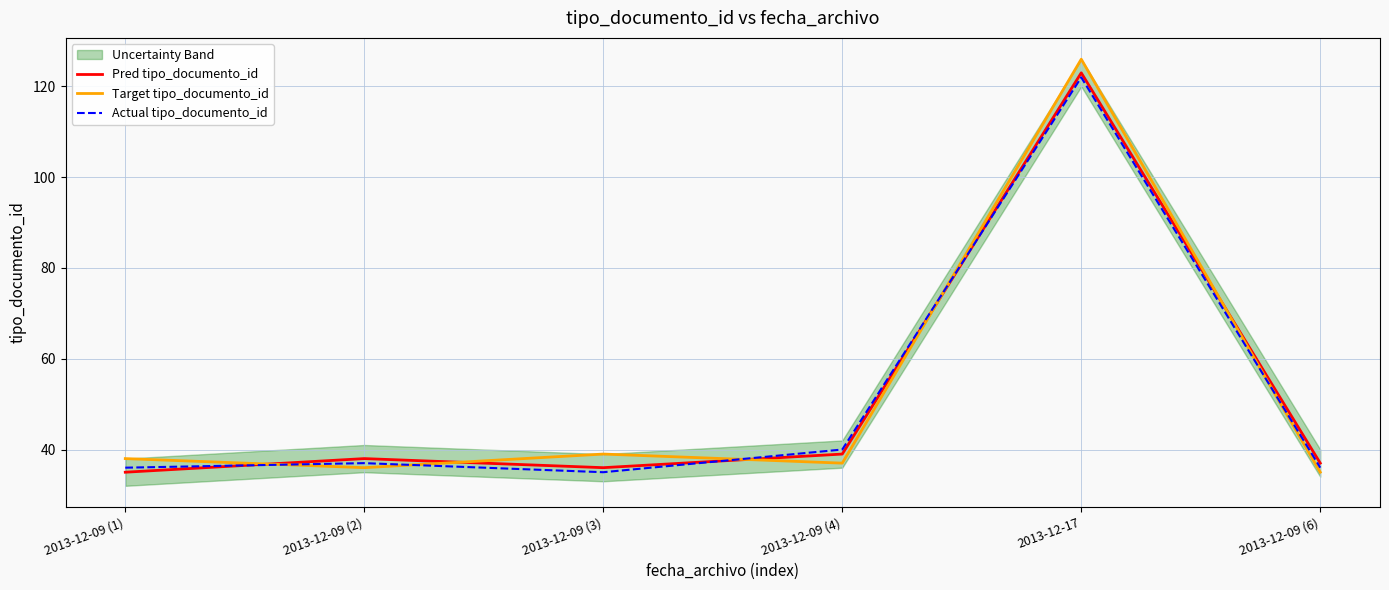

What is the sum of the Pred tipo_documento_id values at 2013-12-09 (1) and 2013-12-17?

158